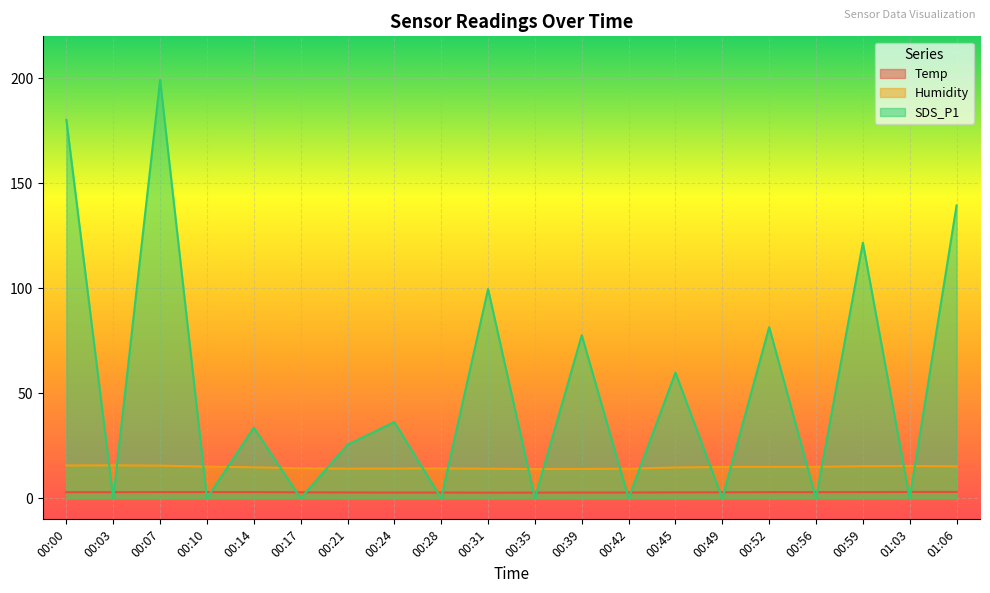

How many values in the Humidity series exceed 14?

19